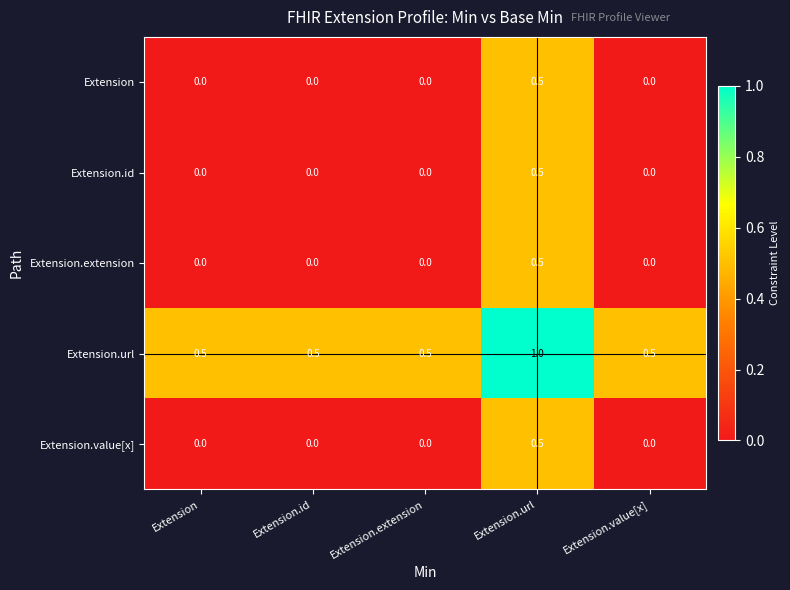

What is the approximate value of Extension.url at Extension.extension?

0.5